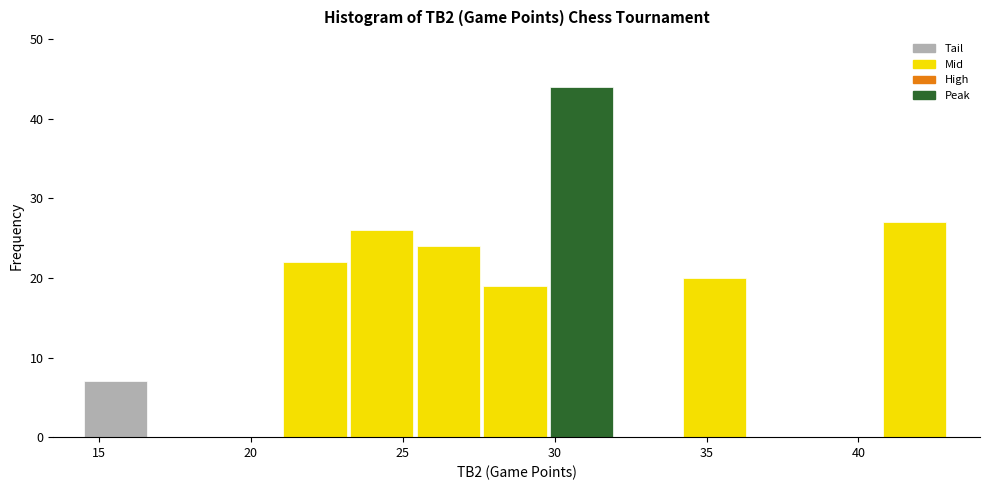

Over which range of the x-axis is the bar tallest?

30.0 to 32.0